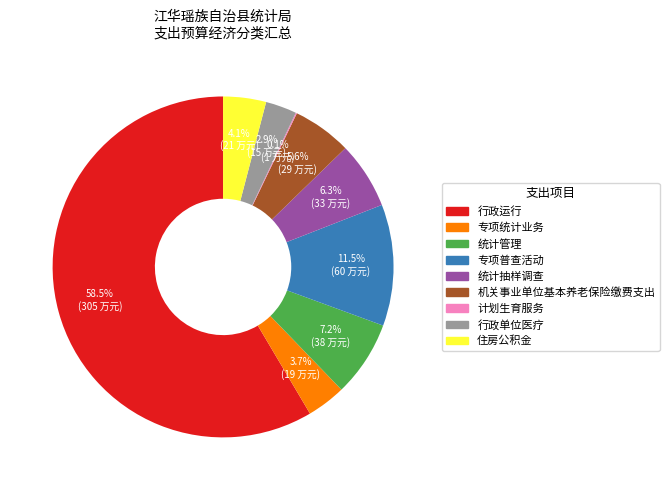

Is the sum of 行政运行 and 统计抽样调查 greater than half?

Yes